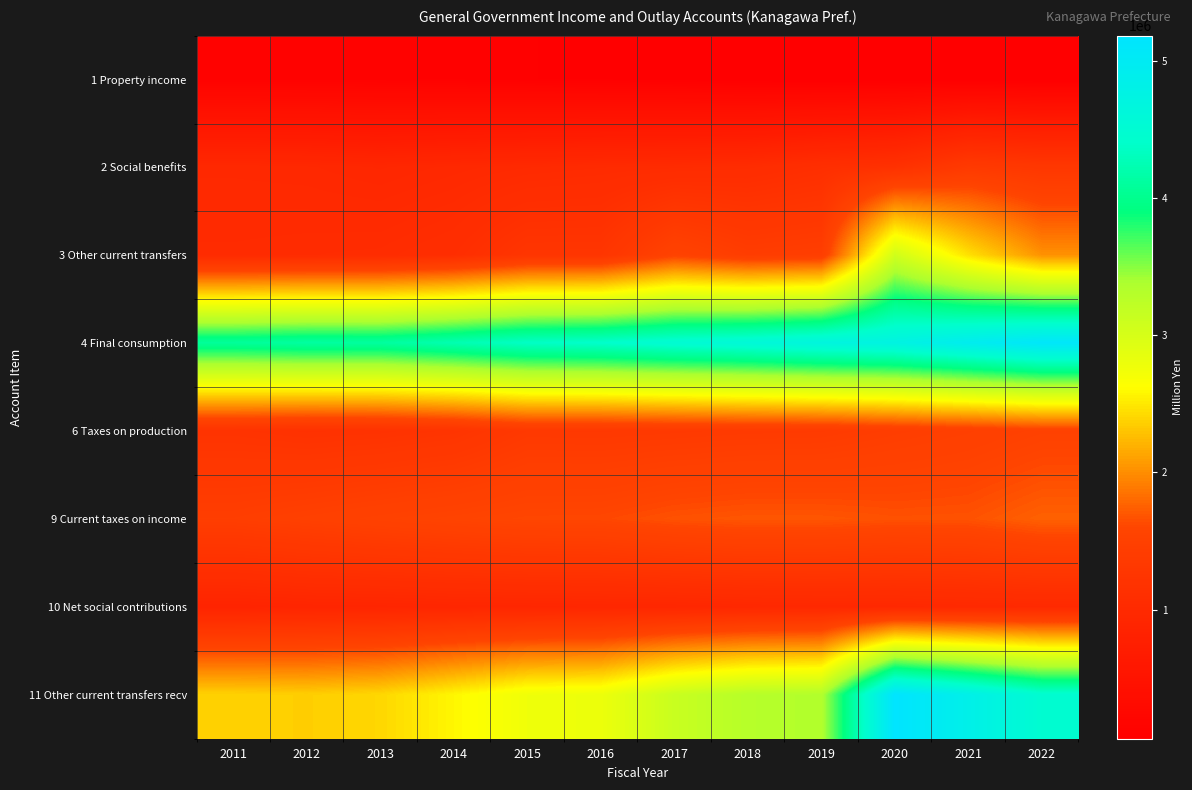

What is the total value across all series at 2011?

12116274